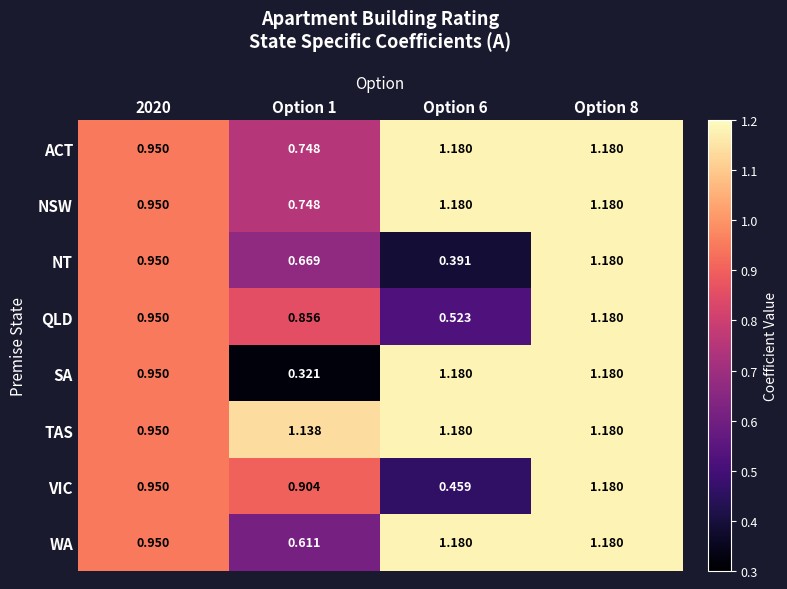

At which category is the sum across all series the highest?

Option 8